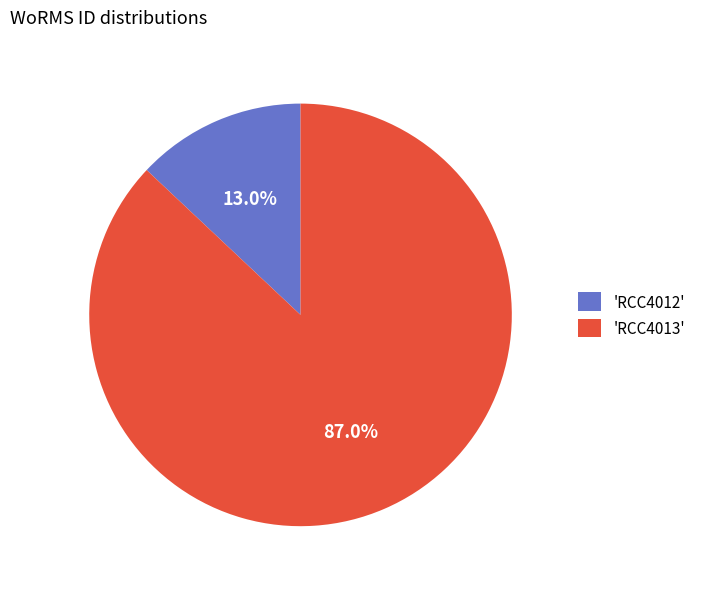

What is the ratio of the value at 'RCC4013' to the value at 'RCC4012'?

6.7